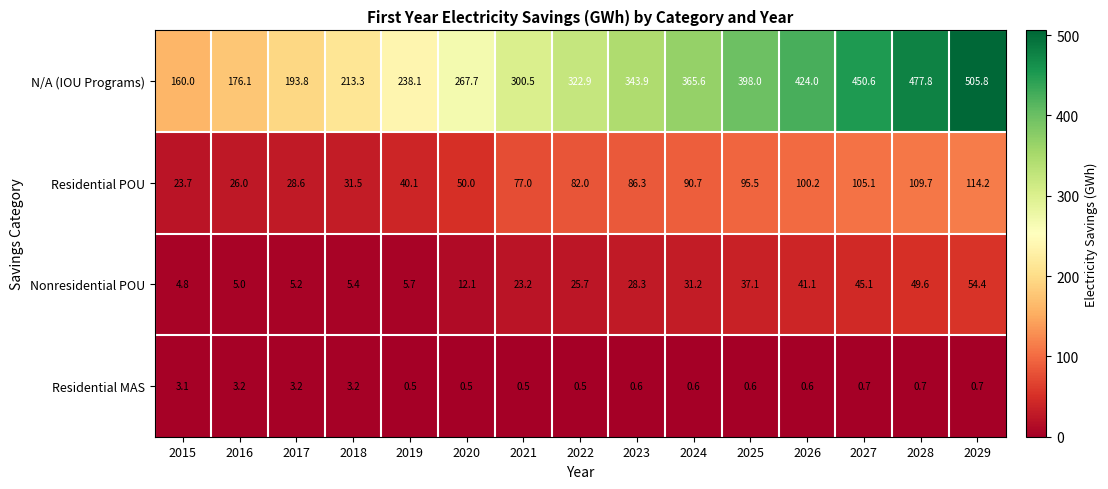

What is the greatest value displayed?

505.8